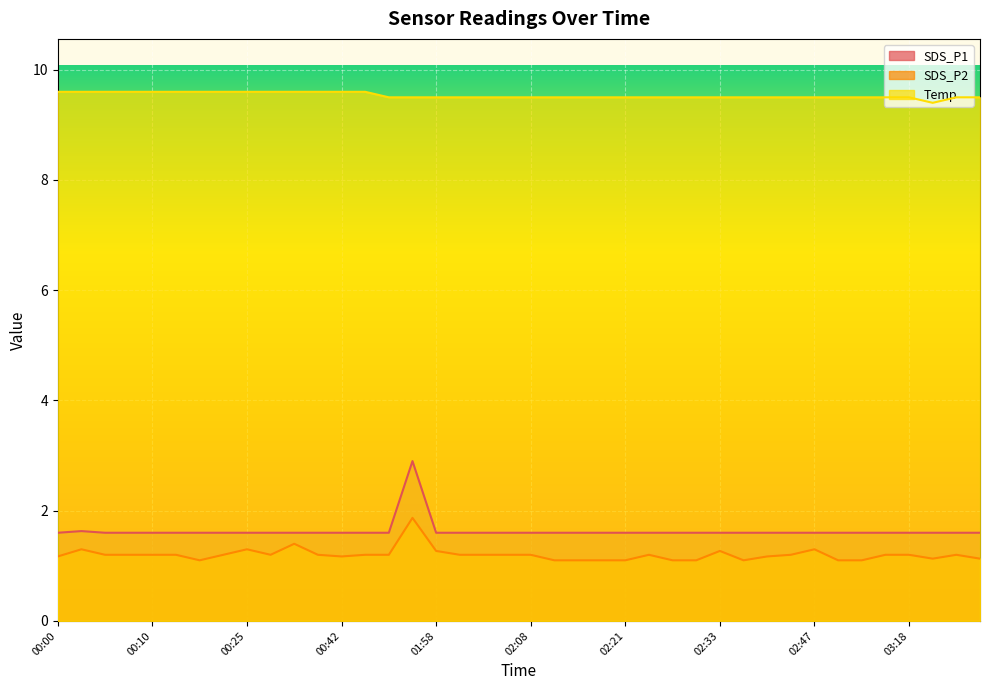

Which series changed the most between 00:44 and 02:21?

SDS_P2